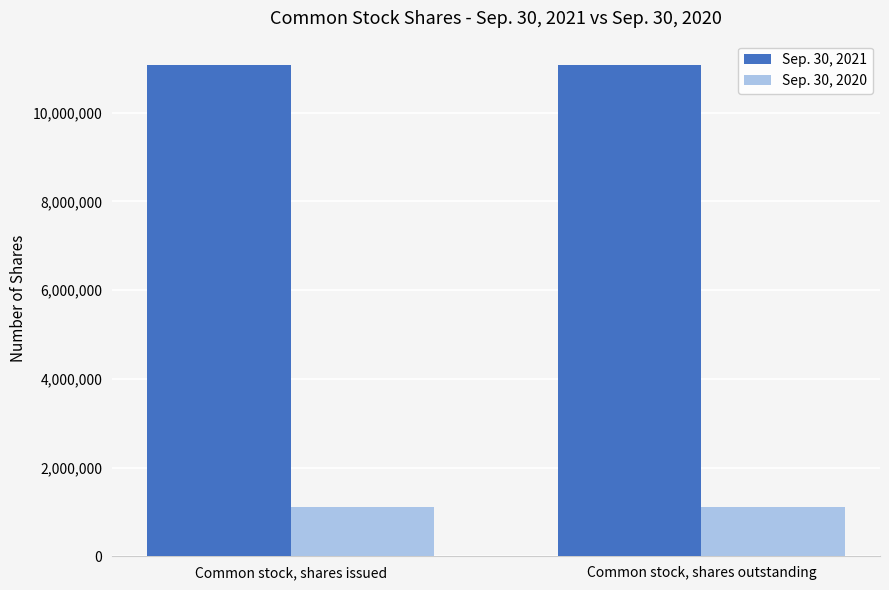

What is the minimum value shown in the chart?

1107244